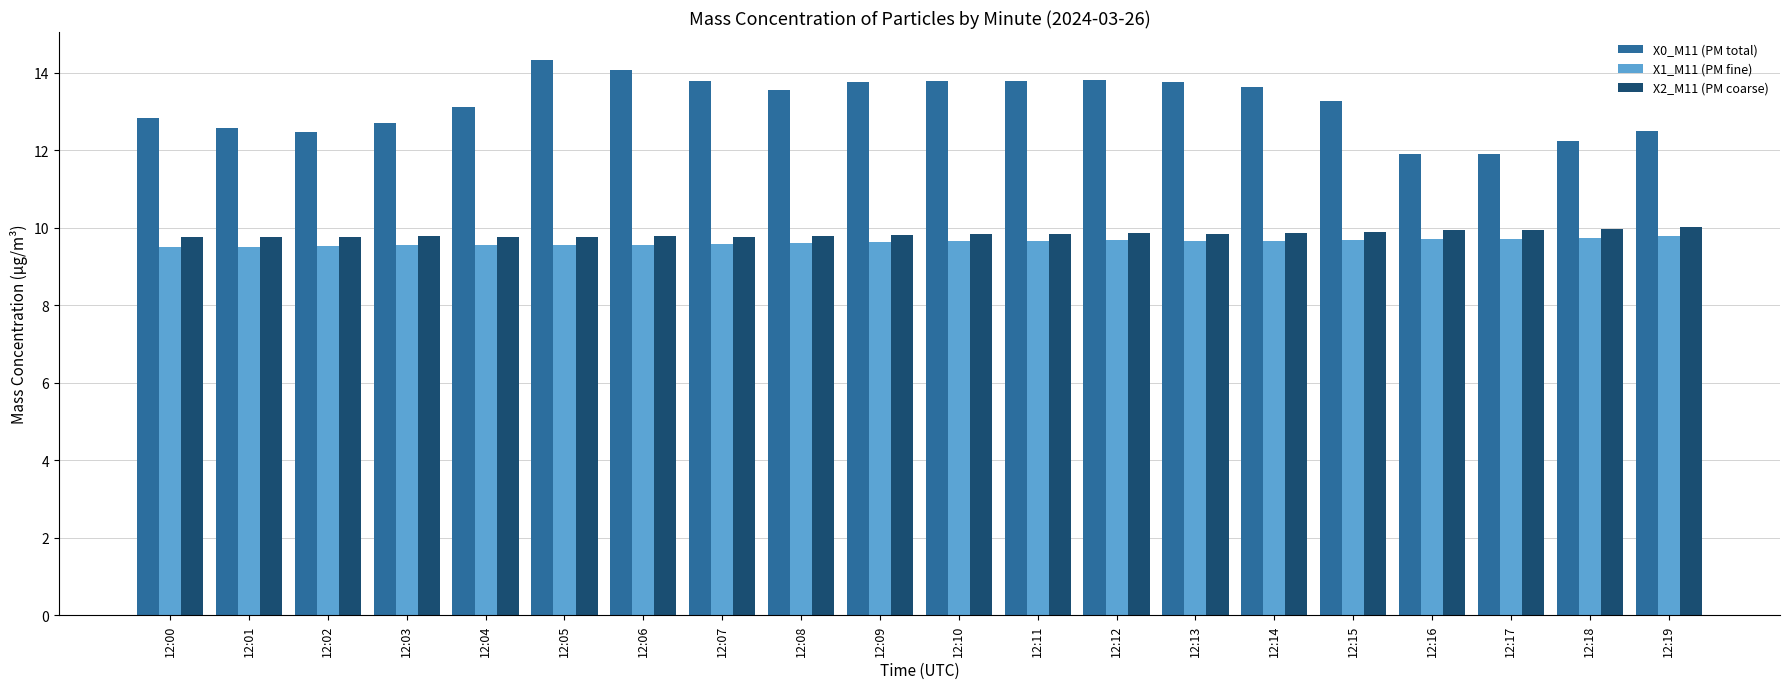

Rank the series at 12:01 from lowest to highest value.

X1_M11 (PM fine), X2_M11 (PM coarse), X0_M11 (PM total)